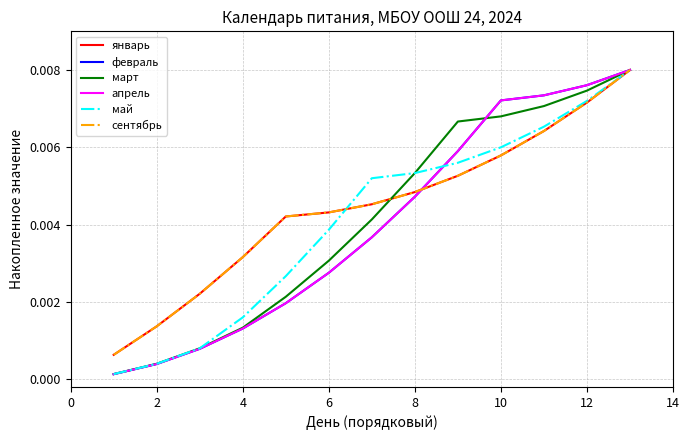

Is this an area chart (filled region under the line)?

No